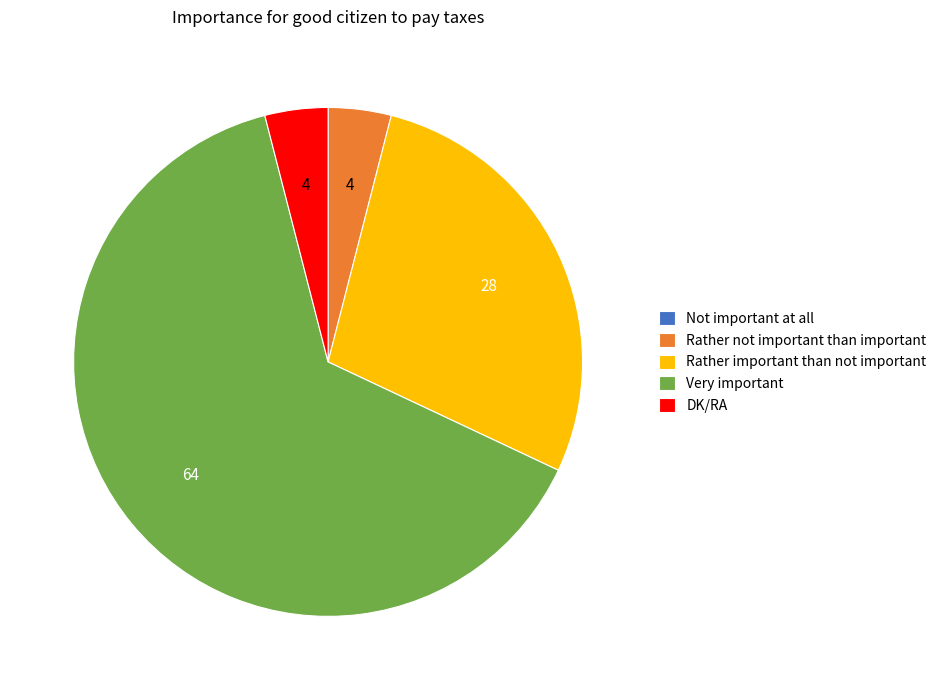

Does Very important represent more than half of the total?

Yes